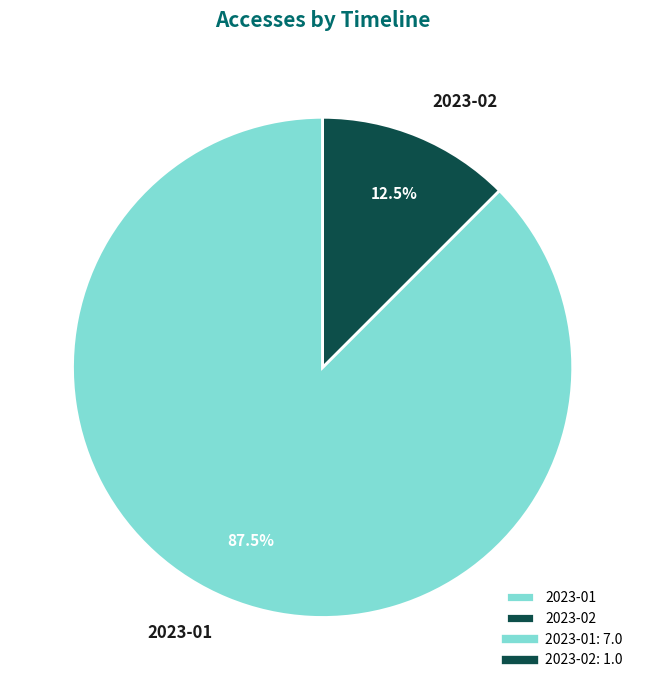

Rank the categories by value from highest to lowest.

2023-01, 2023-02